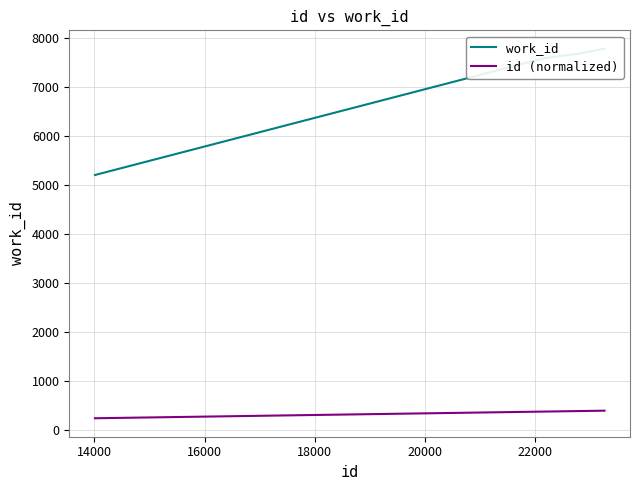

True or false: work_id and id (normalized) cross at least once.

False